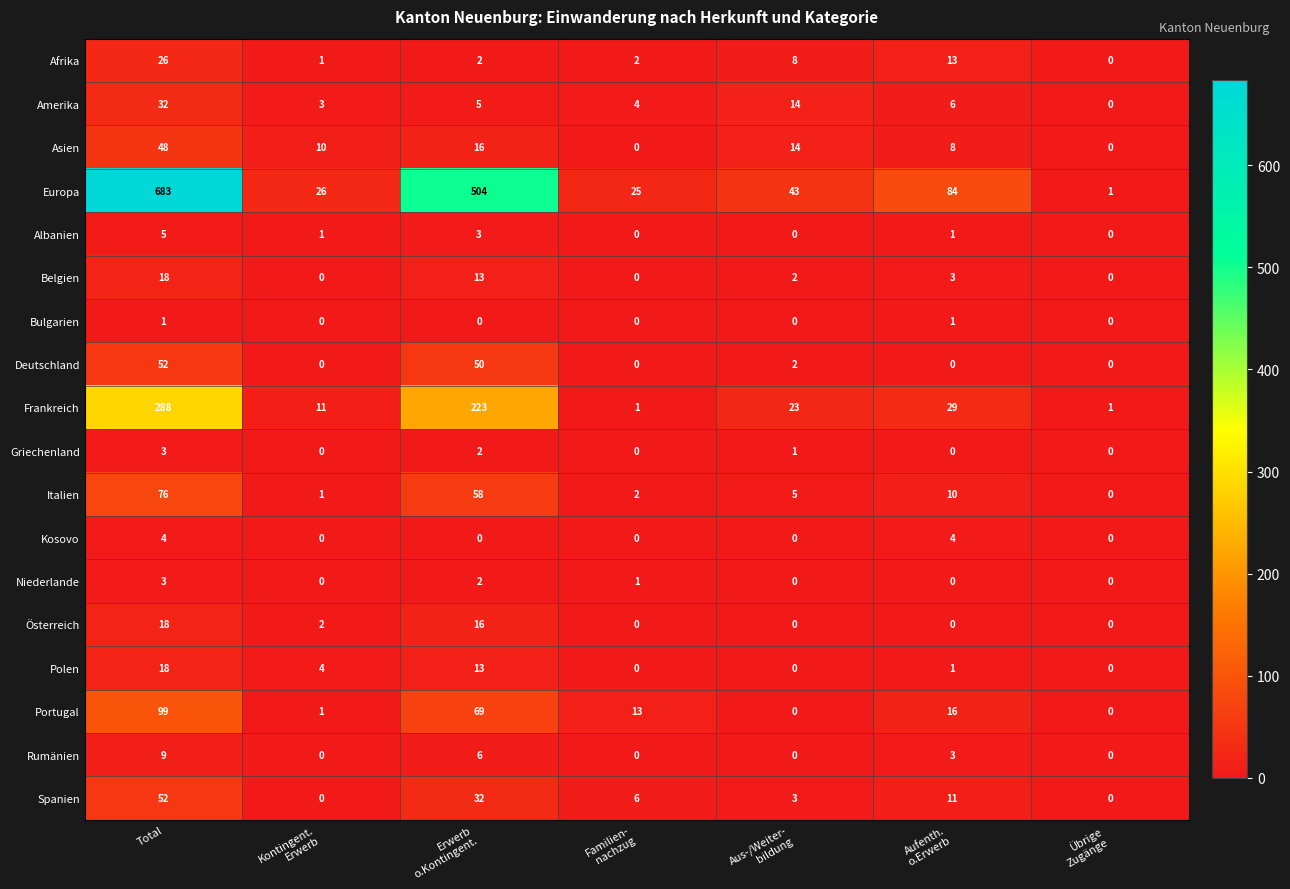

The value of Albanien at Total is 5. True or false?

True